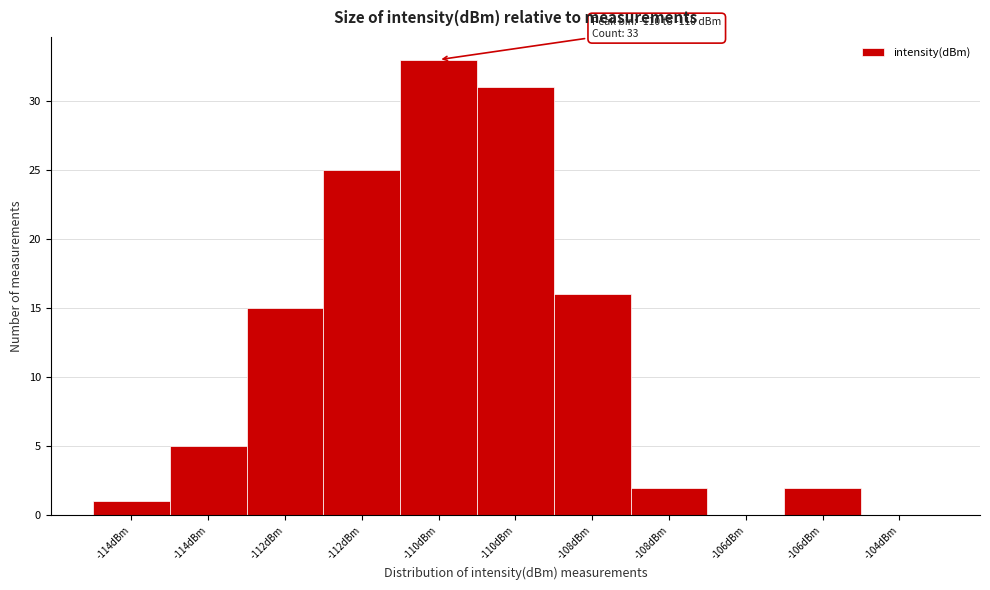

Are the bars horizontal?

No